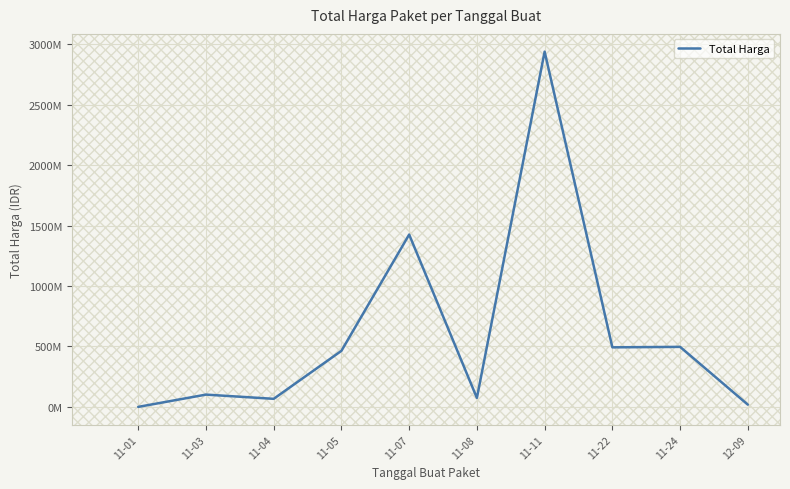

Does the chart display data point markers on the line(s)?

No